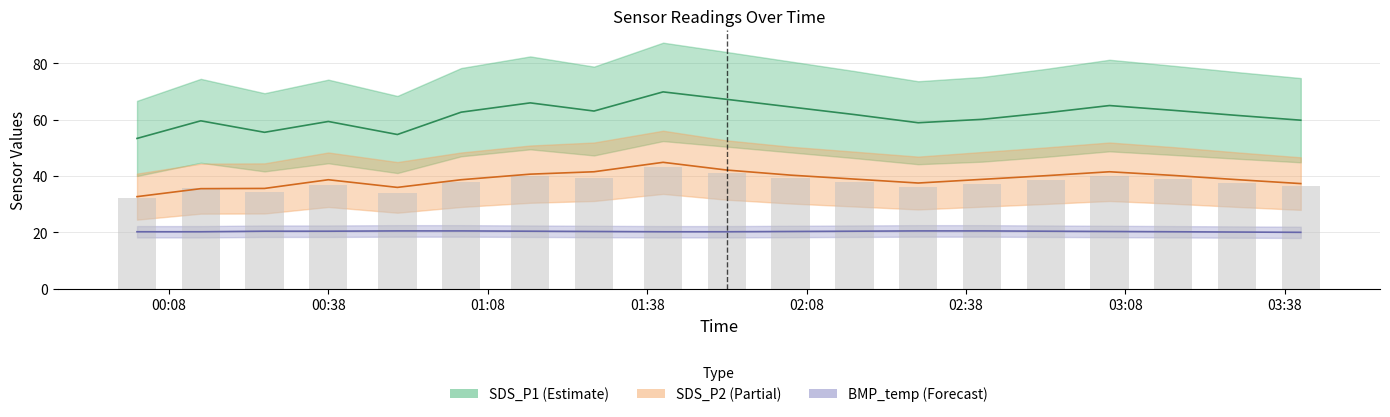

What is the difference between the maximum and minimum values in the SDS_P1 series?

16.5